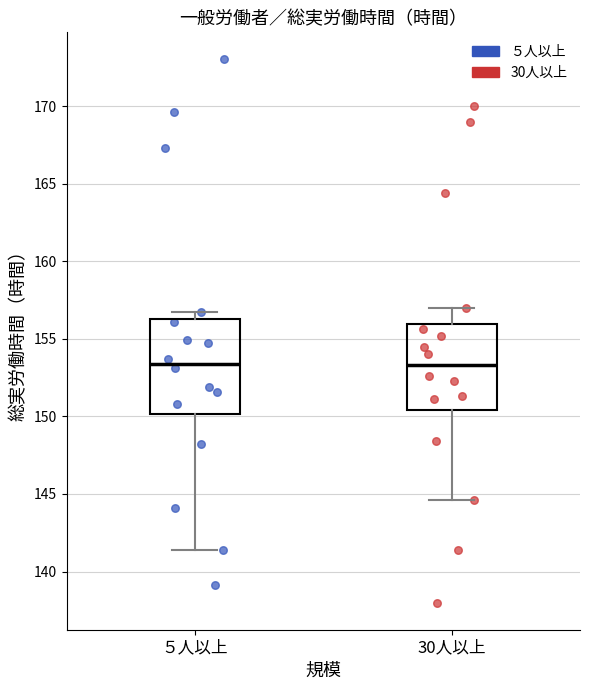

Reading left to right, transcribe this box plot: for each box, give where its median line is, the range the box spans, and where its two whiskers end, as read against the y-axis. The values are not printed on the chart, so give them approximately, as read against the axis.

５人以上: median 153.5, box 150.0 to 156.5, whiskers 141.5 to 156.5 (just above the box's upper edge)
30人以上: median 153.5, box 150.5 to 156.0, whiskers 144.5 to 157.0